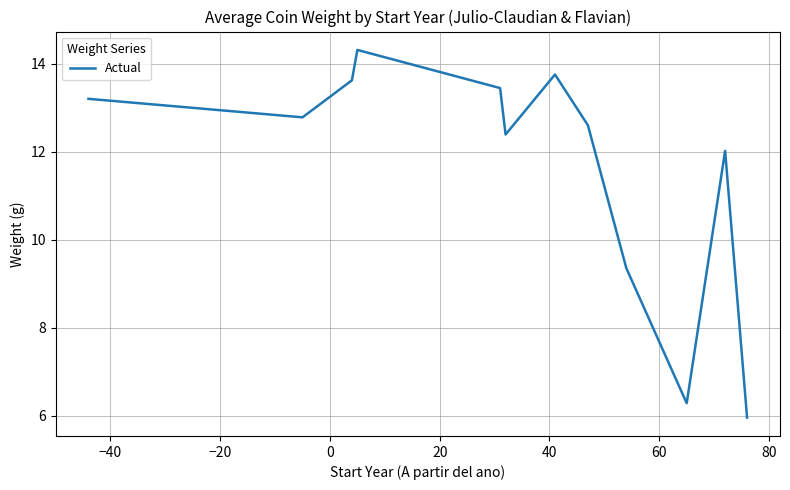

What is the difference between the maximum and minimum values?

8.3